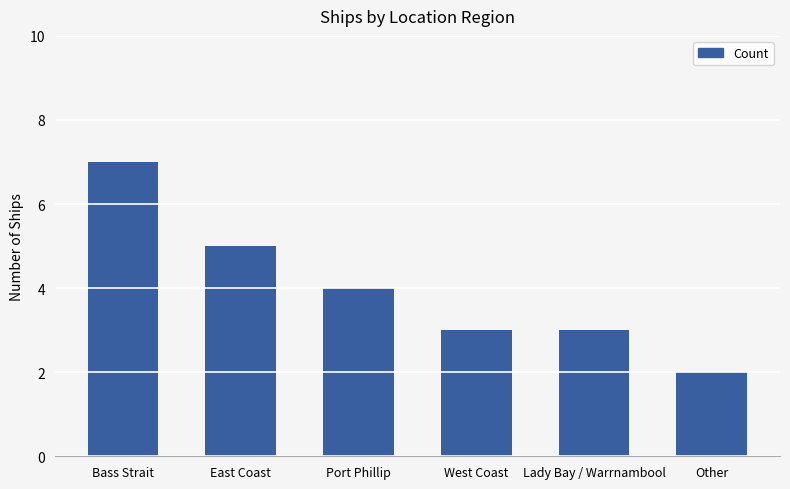

How many bars are there in total?

6